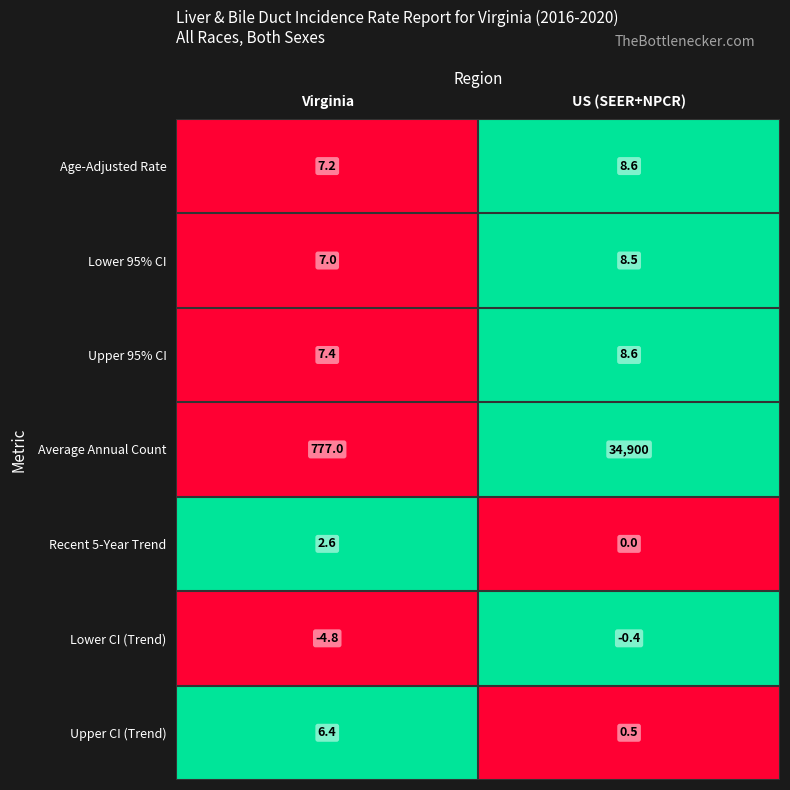

The Upper 95% CI series shows 5.6 at US (SEER+NPCR). True or false?

False